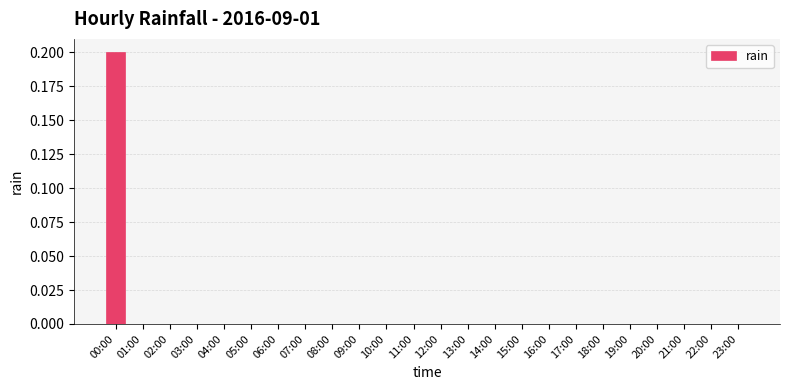

Is it true that the value at 15:00 is 0.0?

True